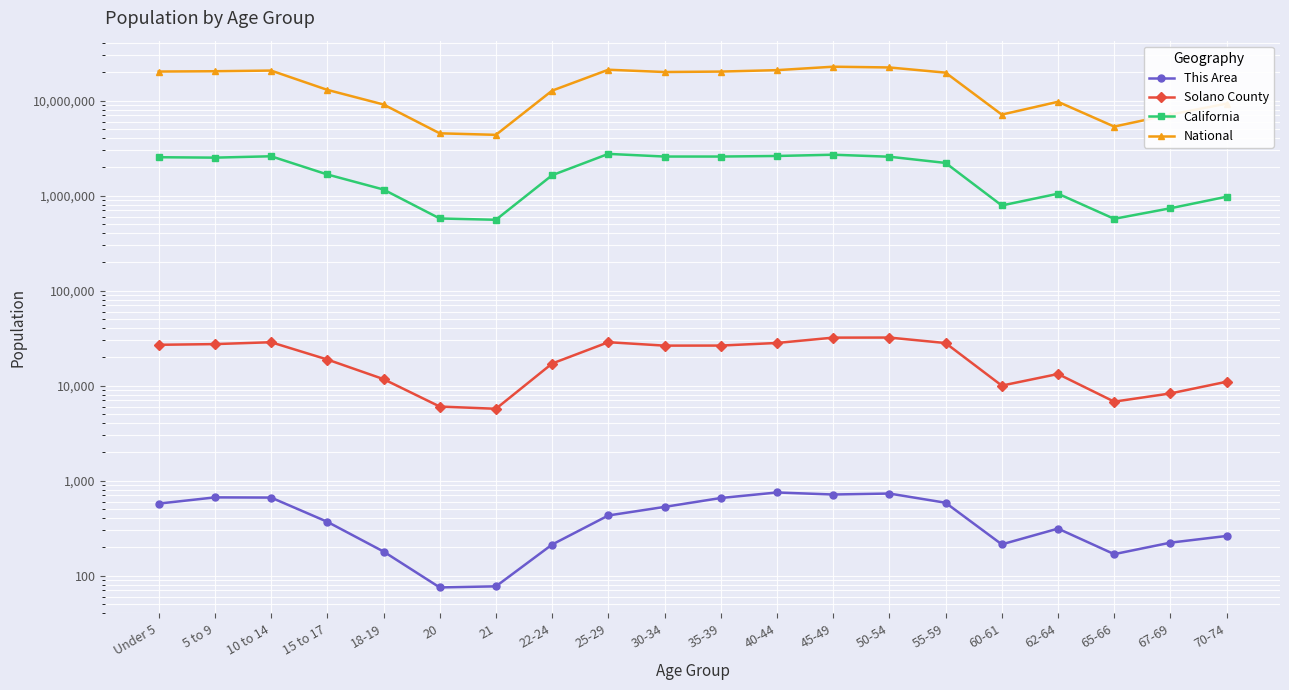

What is the maximum value for Solano County?

32004